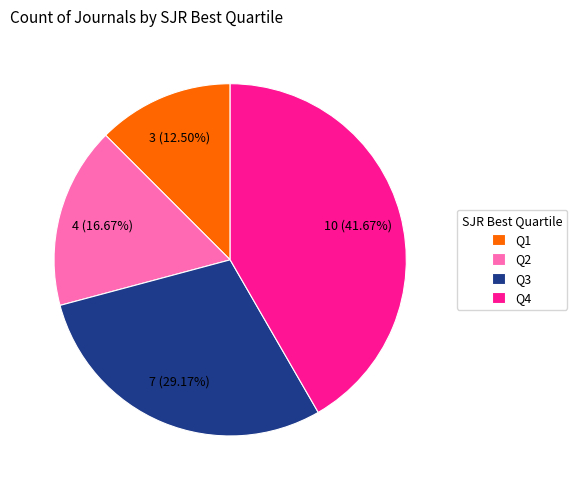

Combined, do Q3 and Q1 account for over 50%?

No